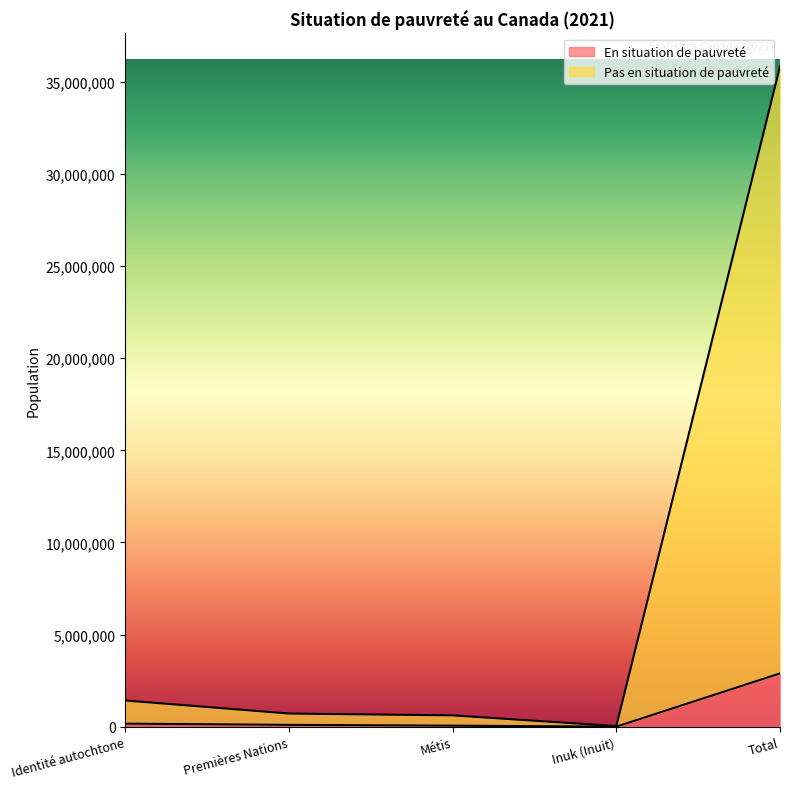

Which series has the largest total across all categories?

Pas en situation de pauvreté